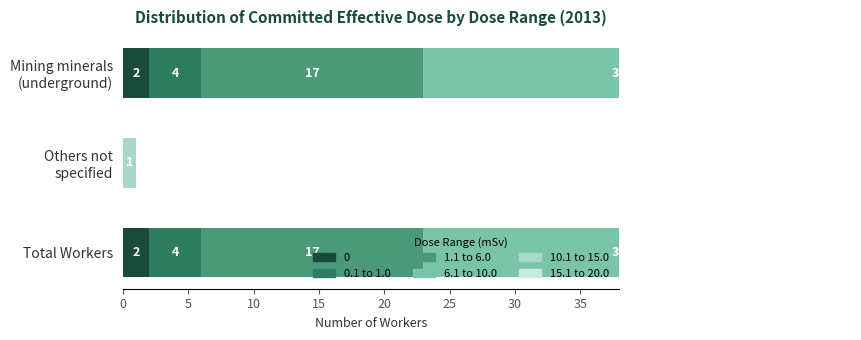

True or false: 10.1 to 15.0 has a value of 0.3 at Others not specified.

False